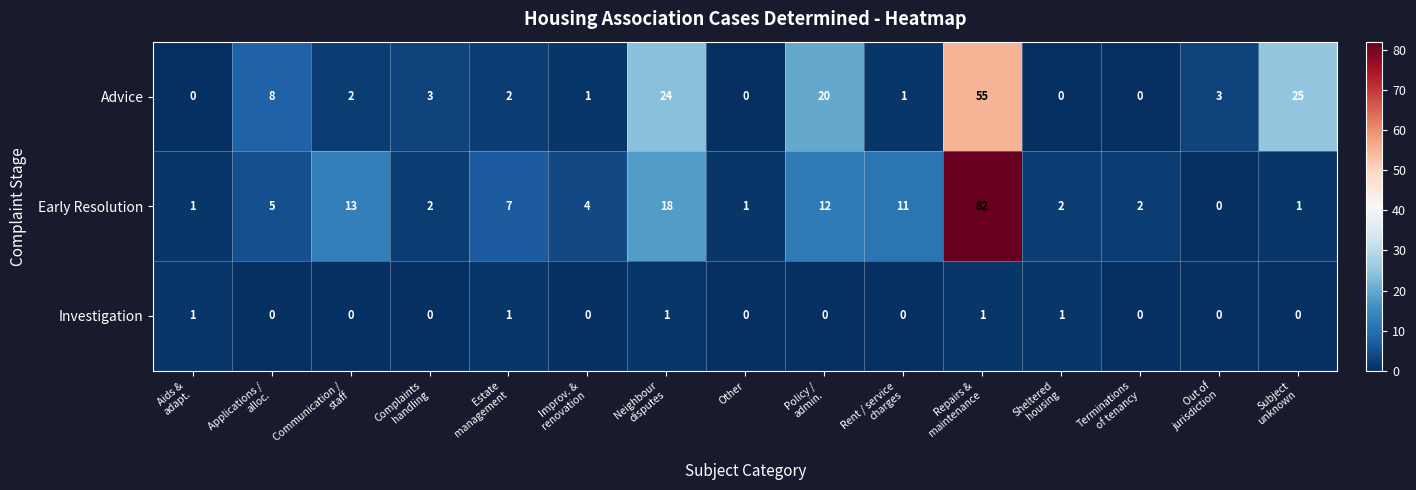

List the series in order of their peak value, lowest first.

Investigation, Advice, Early Resolution